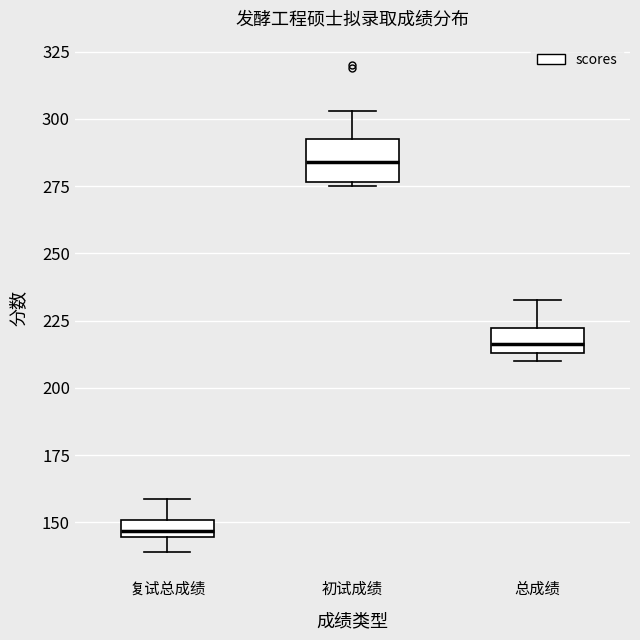

Where does the upper whisker of the box for 初试成绩 end on the y-axis? The values are not printed on the chart, so give them approximately, as read against the axis.

305